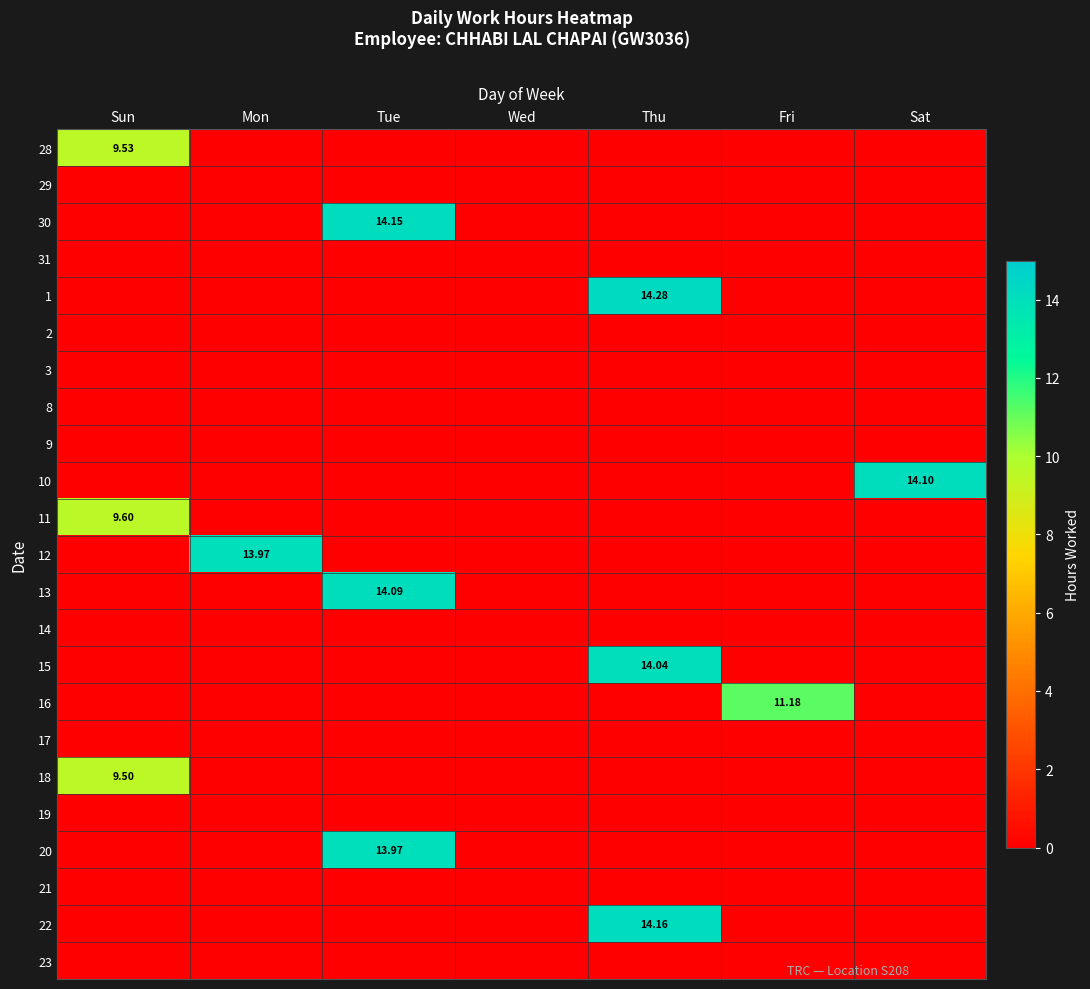

Between Tue and Fri, which series saw the biggest shift?

30